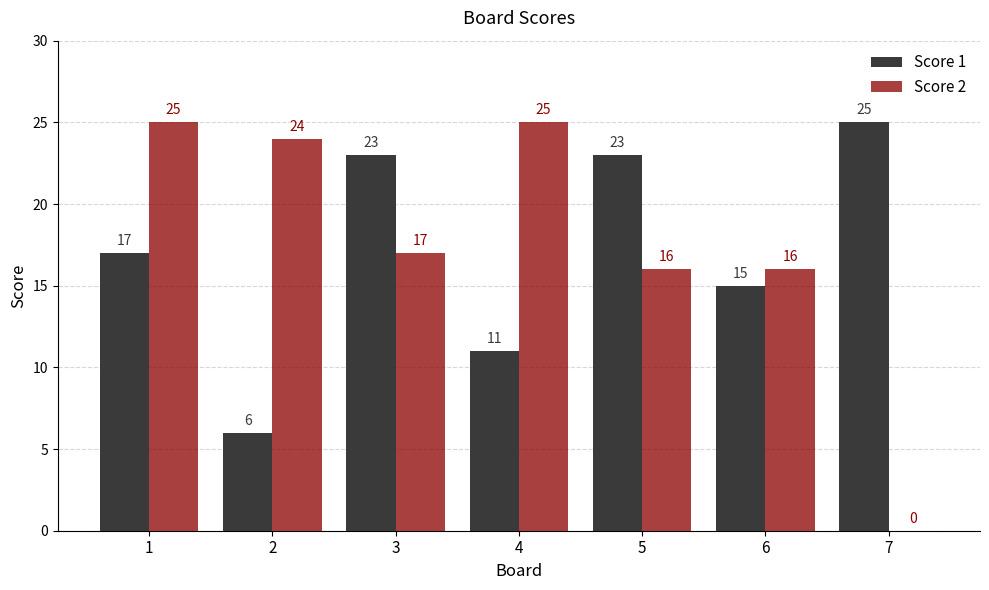

What is the greatest value displayed?

25